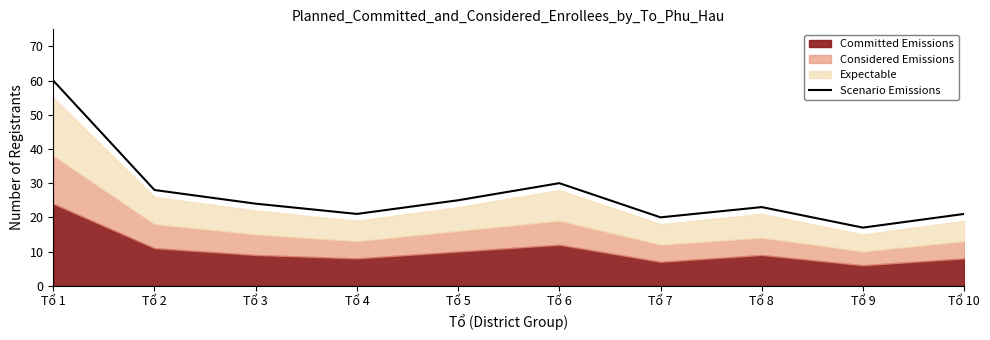

How many interior local peaks (higher than both neighbors) does the data have?

2